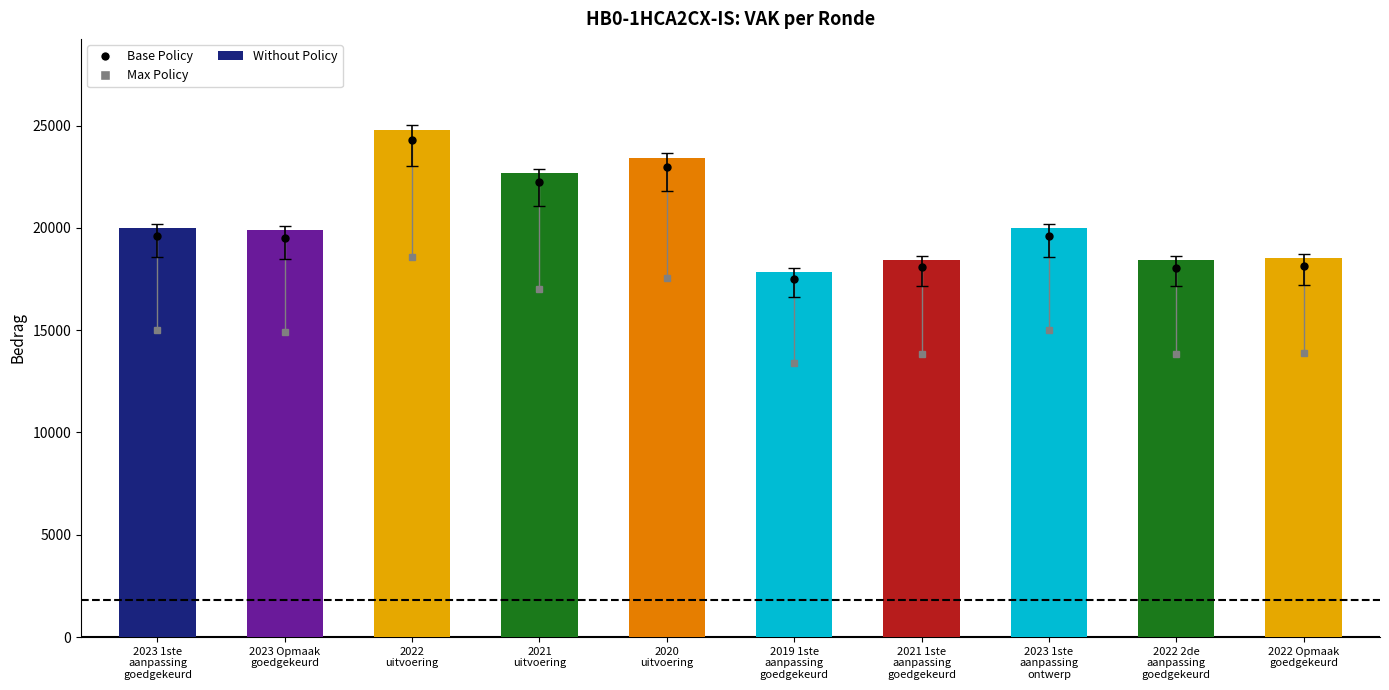

Does the chart contain stacked bars?

No